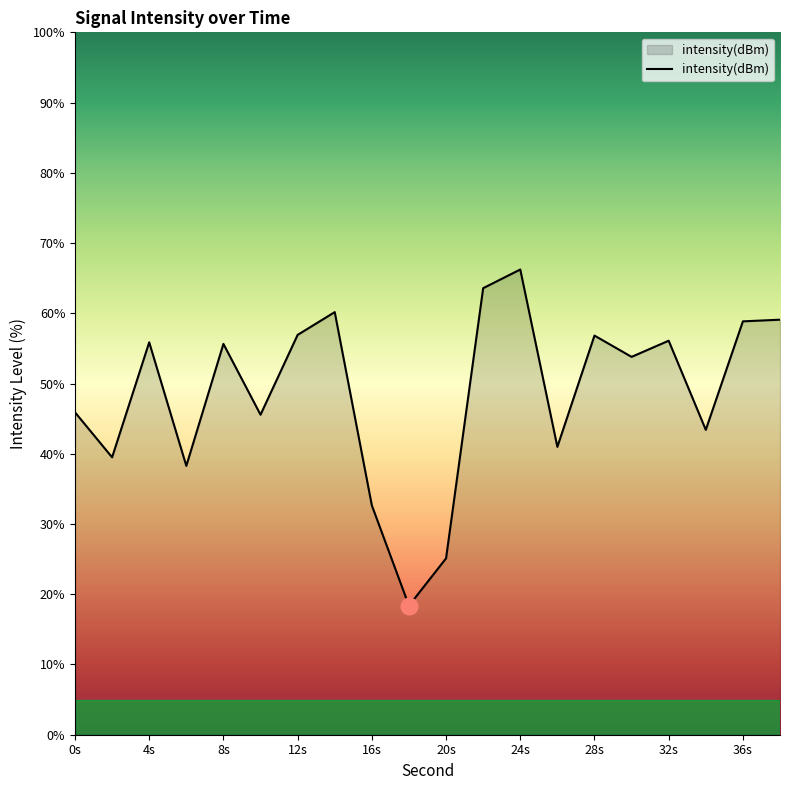

What is the smallest value displayed?

18.4